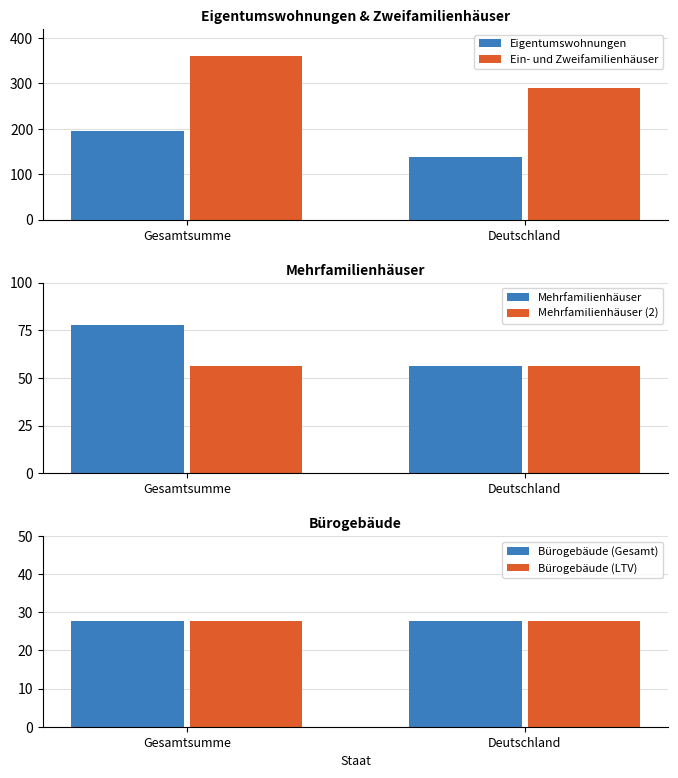

What is the spread (max minus min) of values at Gesamtsumme?

332.6